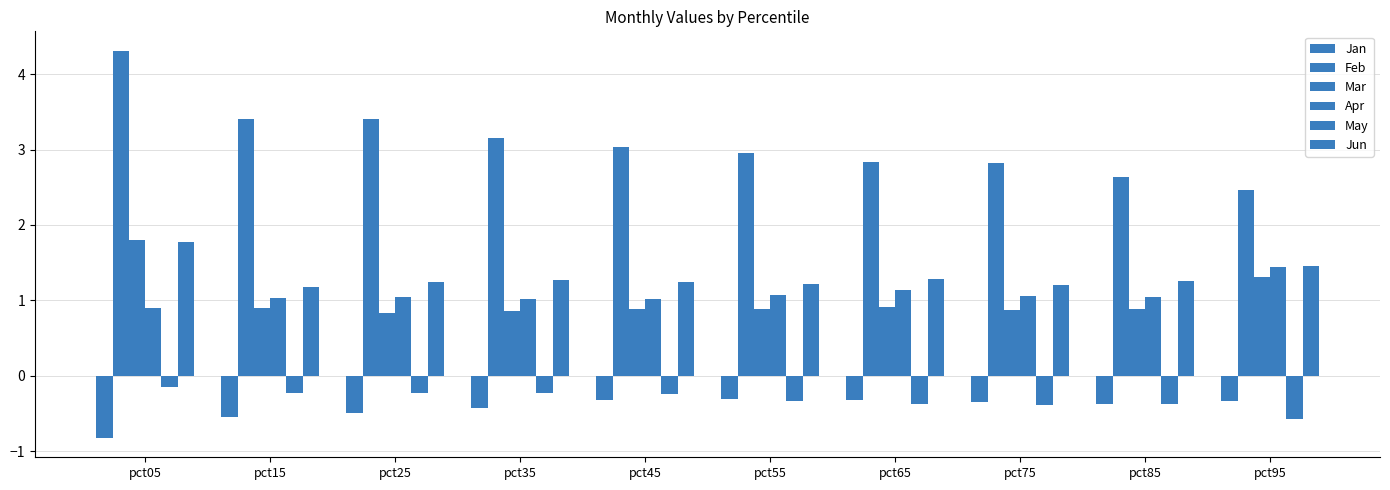

Where is Jan nearest to the value 0?

pct55